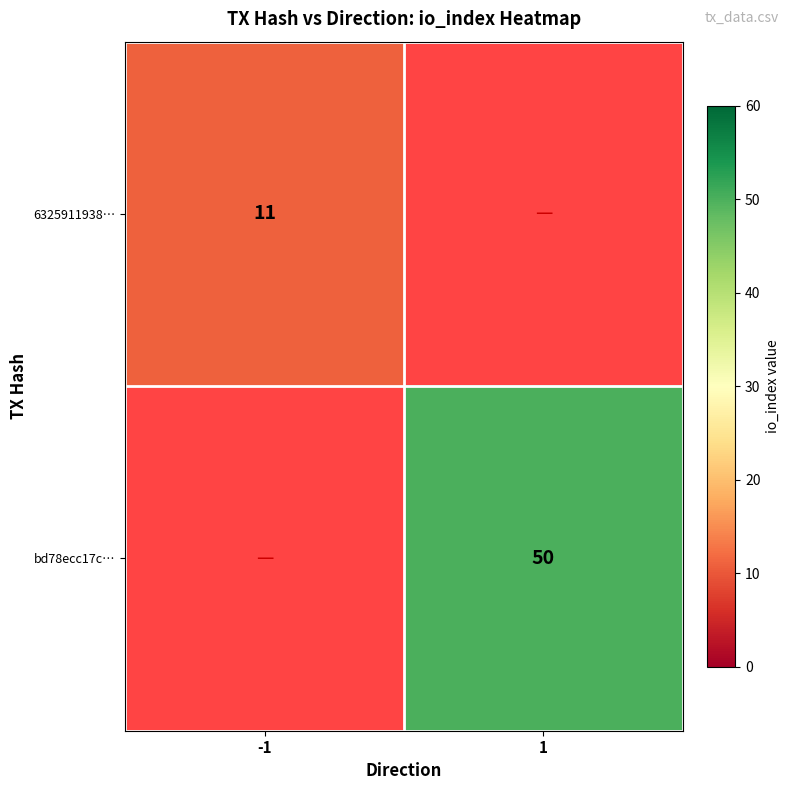

Is it true that bd78ecc17c… equals 50 at 1?

True